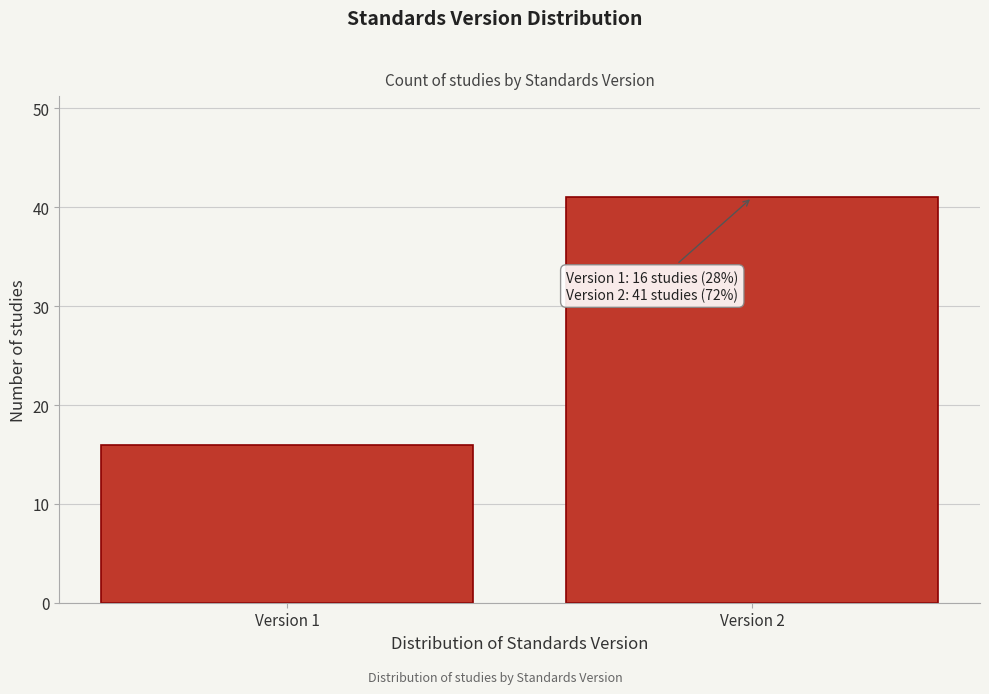

Reading left to right, transcribe all the data shown in this chart.

16	41